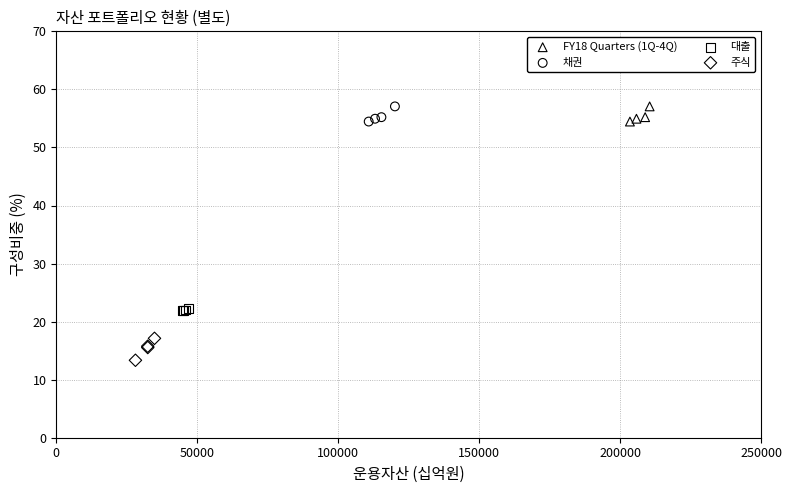

What are all the series names shown in the legend?

FY18 Quarters (1Q-4Q), 채권, 대출, 주식